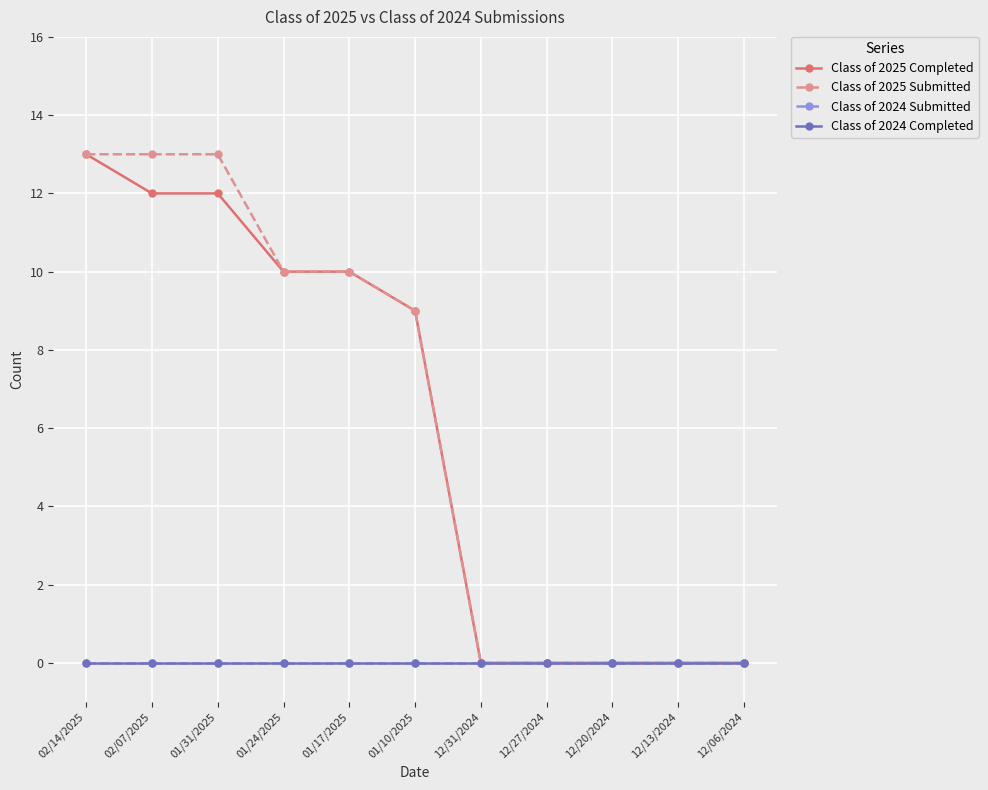

At which label is Class of 2024 Submitted closest to 0?

02/14/2025